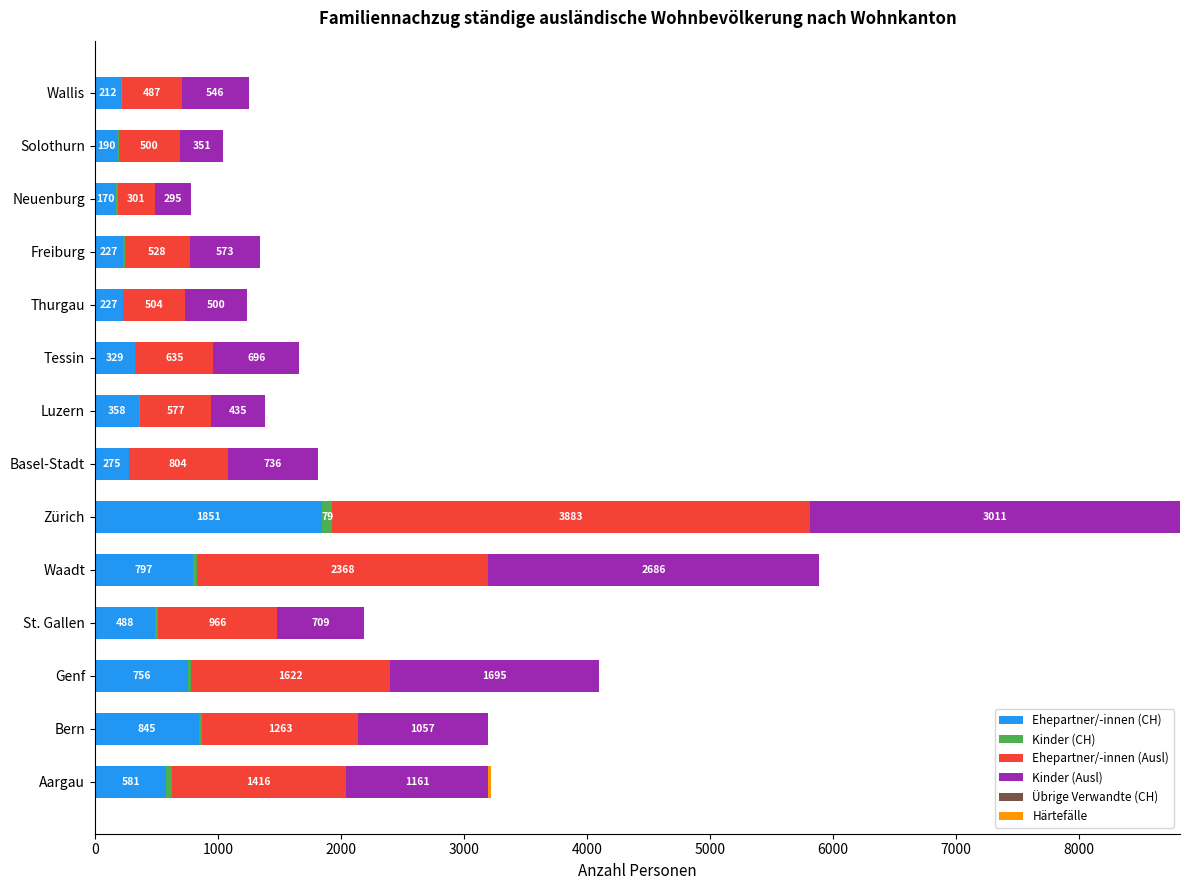

At which label does Ehepartner/-innen (CH) reach its peak?

Zürich